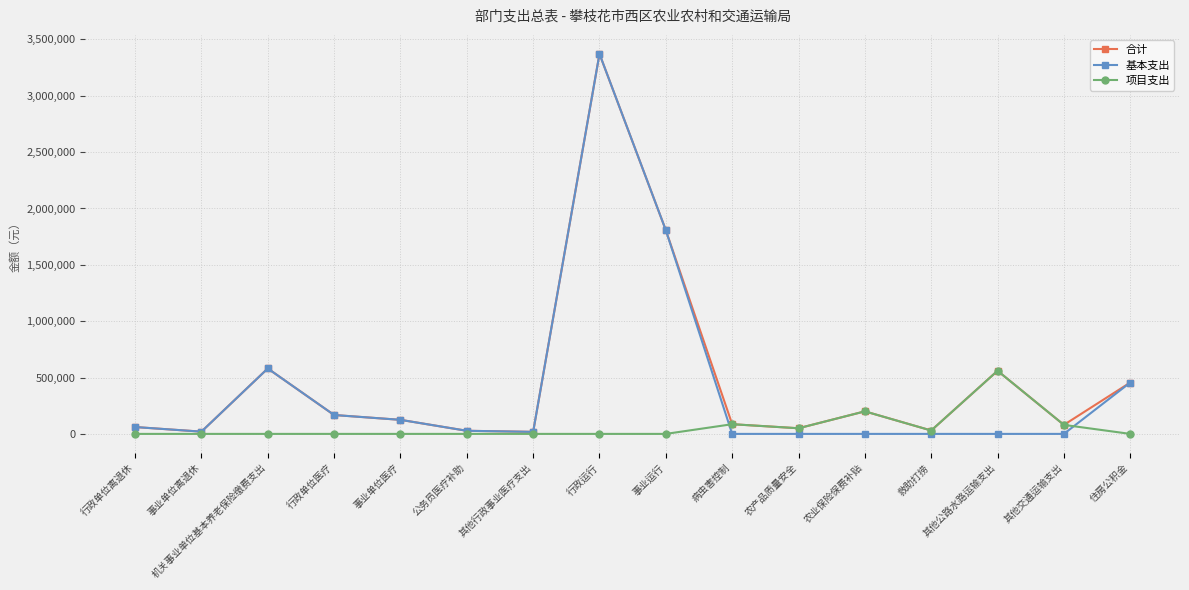

What is the average value of the 基本支出 series?

414619.9